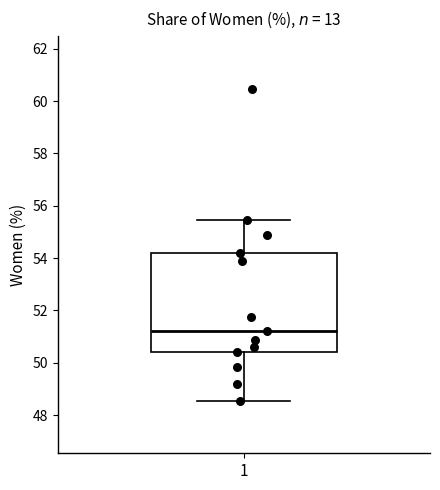

Where is the upper edge of the box at x = 1 on the y-axis? The values are not printed on the chart, so give them approximately, as read against the axis.

54.2